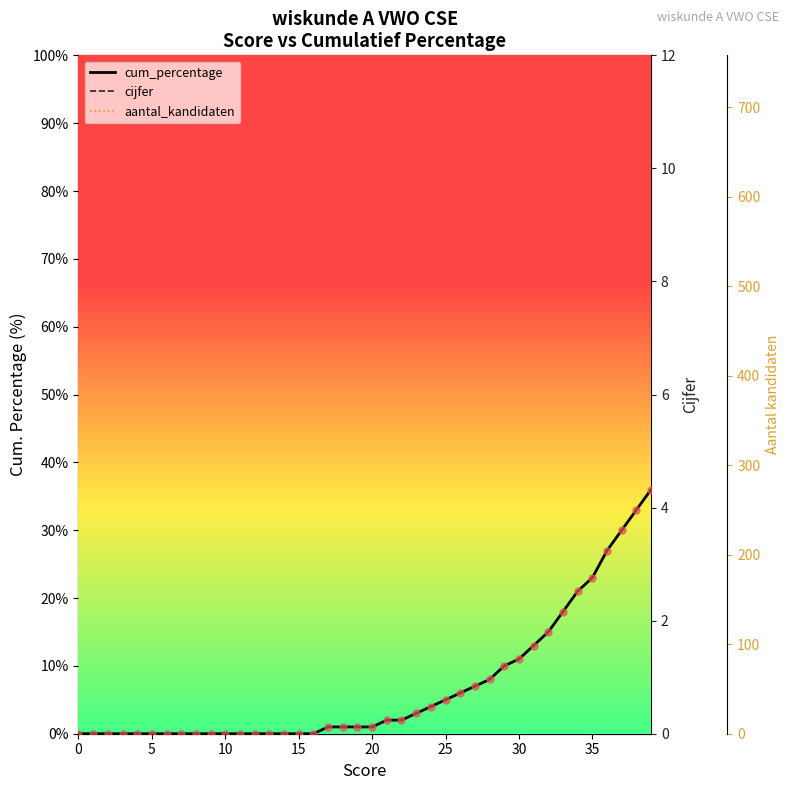

Which series contains the lowest Y value?

cum_percentage